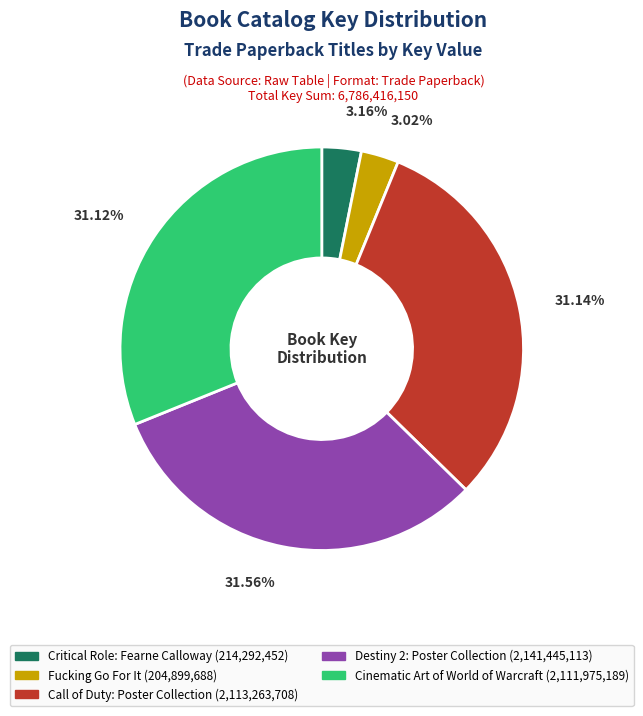

Between Critical Role: Fearne Calloway and Cinematic Art of World of Warcraft, which is larger?

Cinematic Art of World of Warcraft